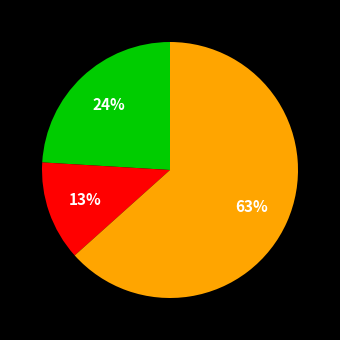

Is there a majority slice in this chart?

Yes